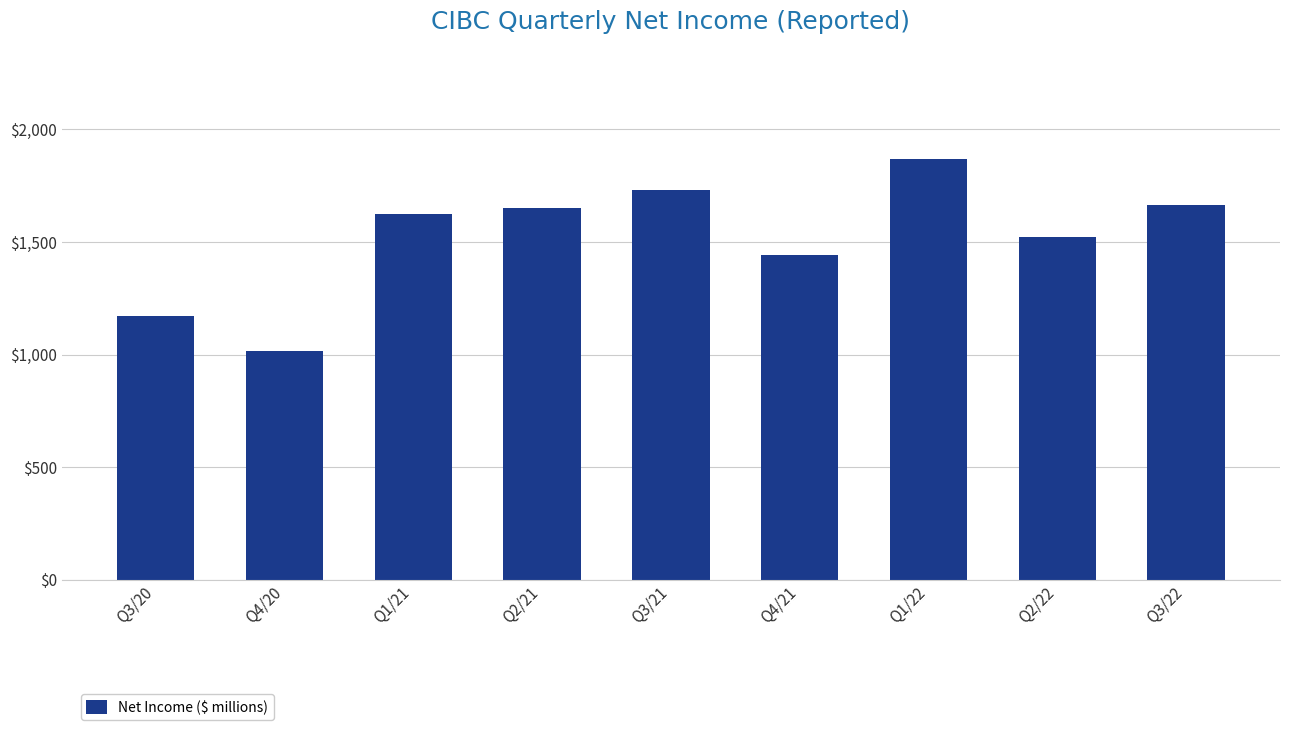

What is the change in value from Q1/21 to Q1/22?

+244